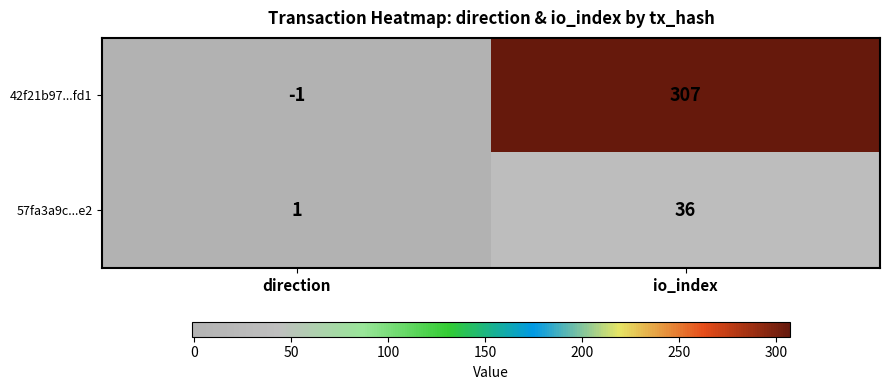

What is the smallest value displayed?

-1